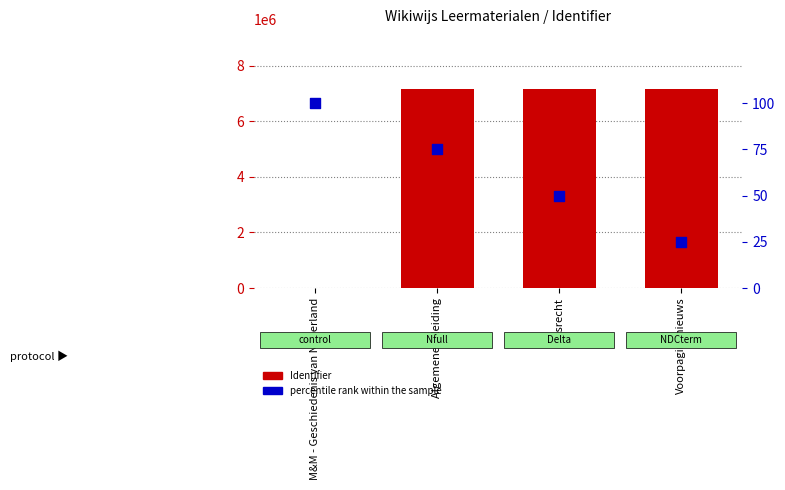

Which series has the widest spread of Y values?

Identifier